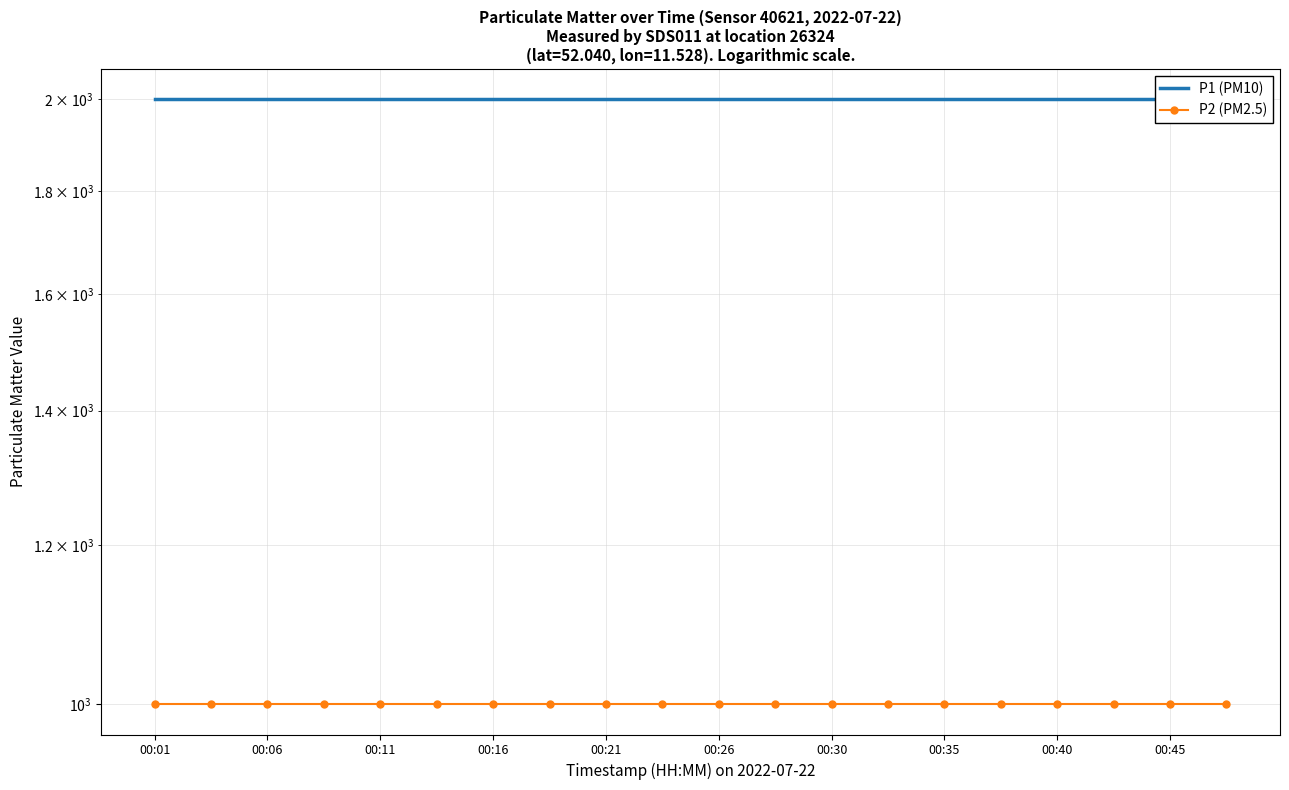

True or false: P1 (PM10) and P2 (PM2.5) cross at least once.

False